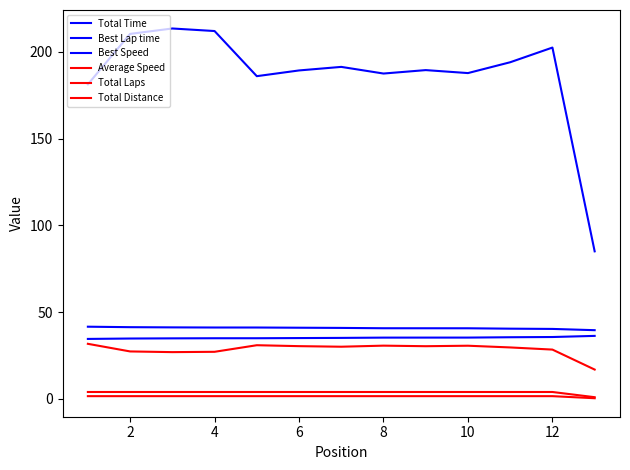

How many lines are shown in the chart?

6